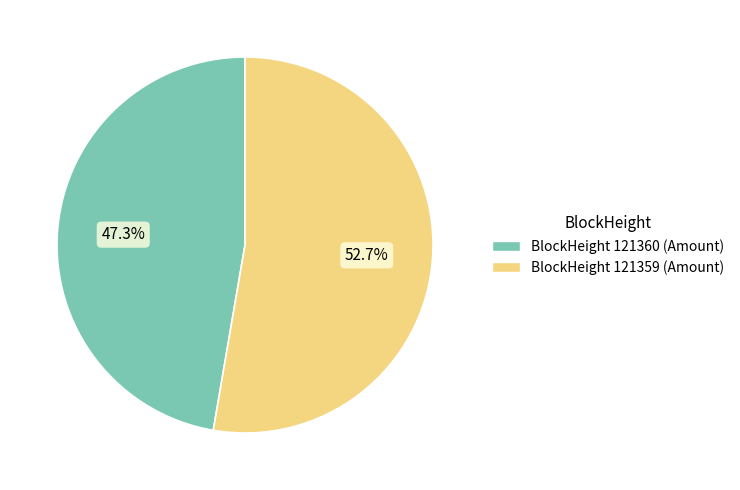

To the nearest percent, what is the average slice percentage?

50%